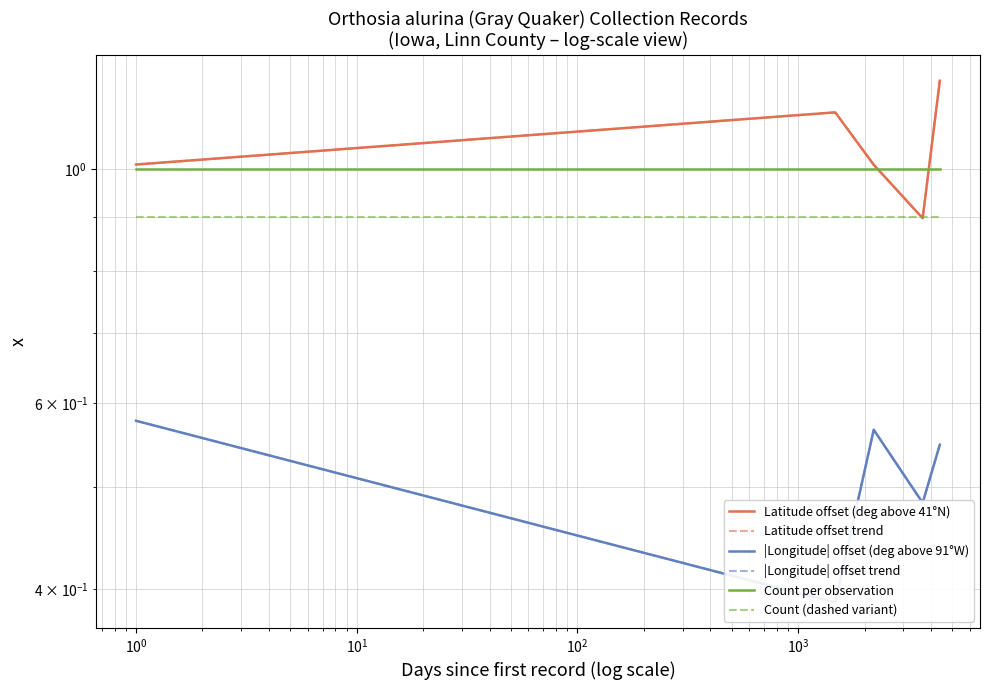

What is the label of the 2nd point from the right?

$\mathdefault{10^{3}}$